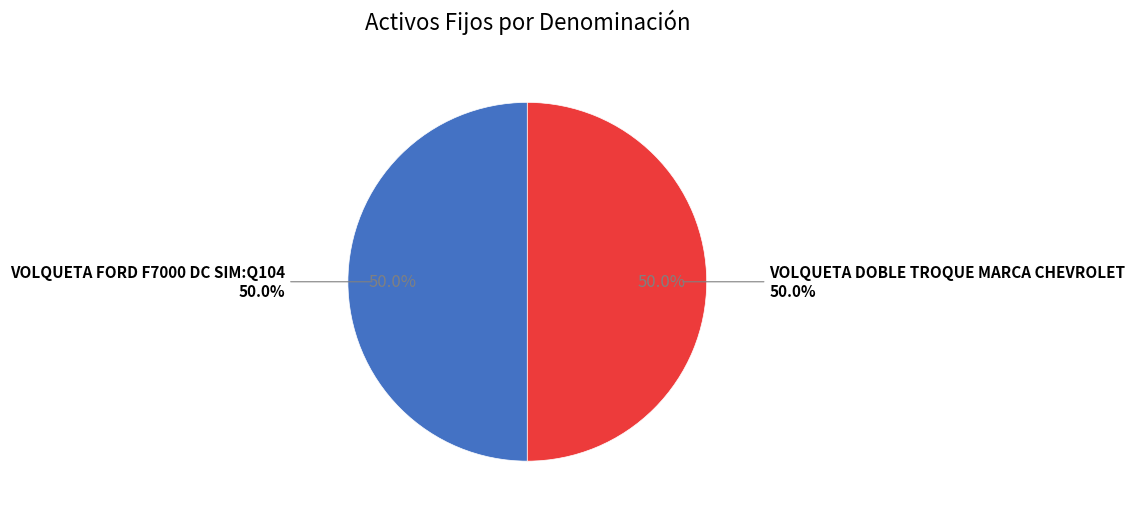

How much of the chart is everything except VOLQUETA FORD F7000 DC SIM:Q104?

50.0%